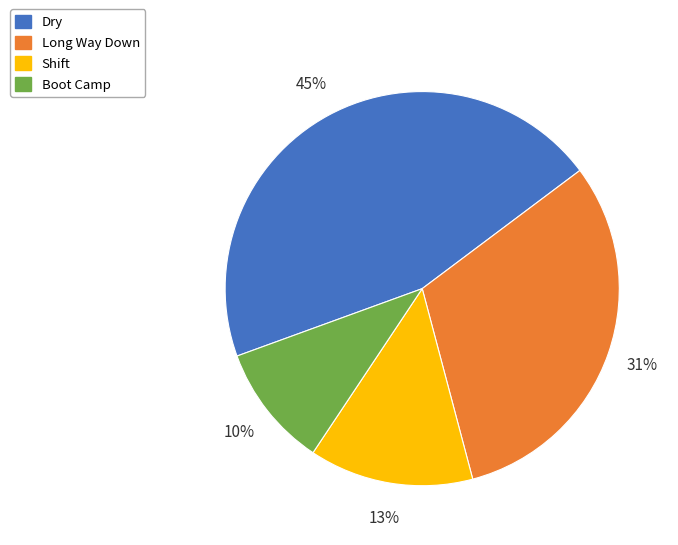

To the nearest percent, what is the average slice percentage?

25%